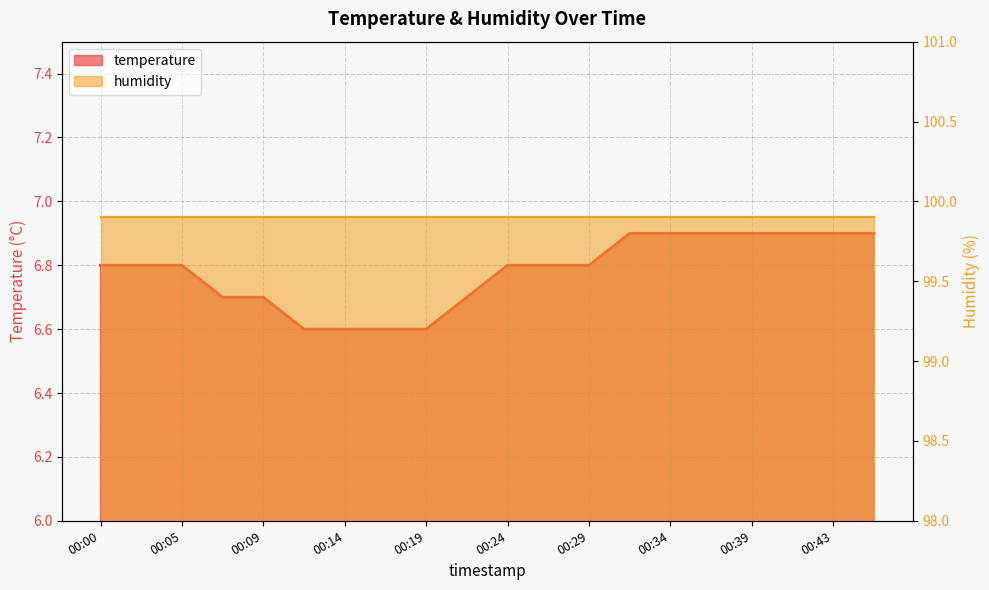

The value at 00:19 is 6.6. True or false?

True